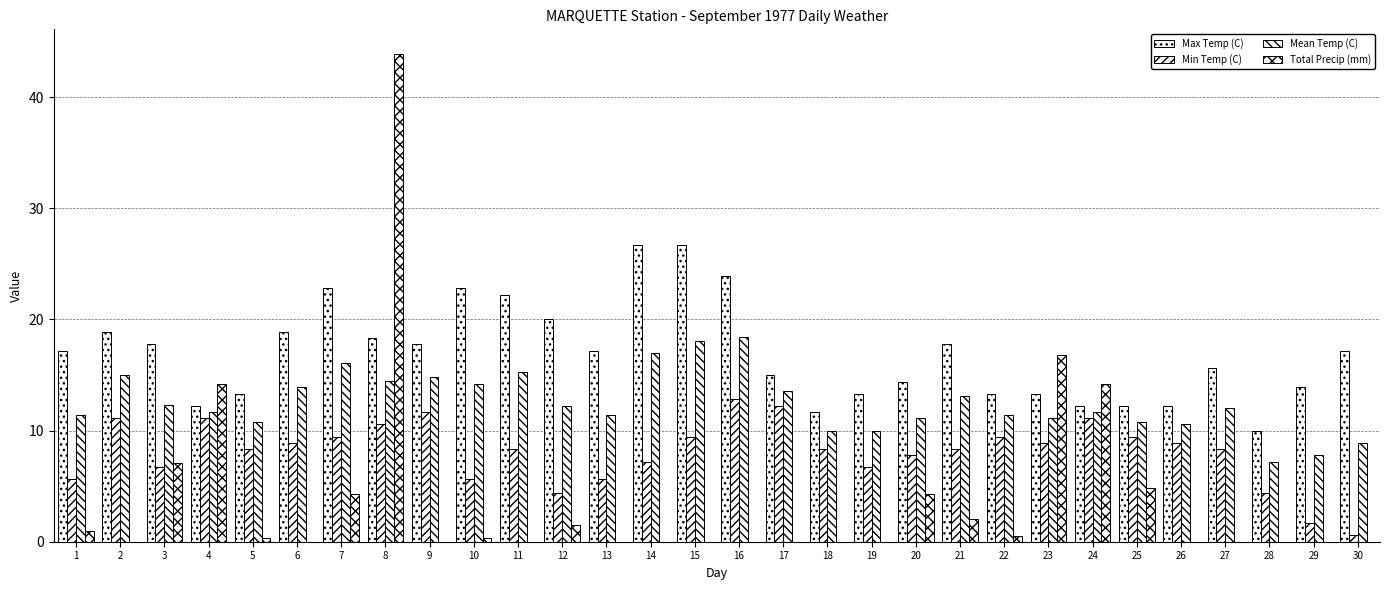

At which label does Max Temp (C) reach its minimum?

28